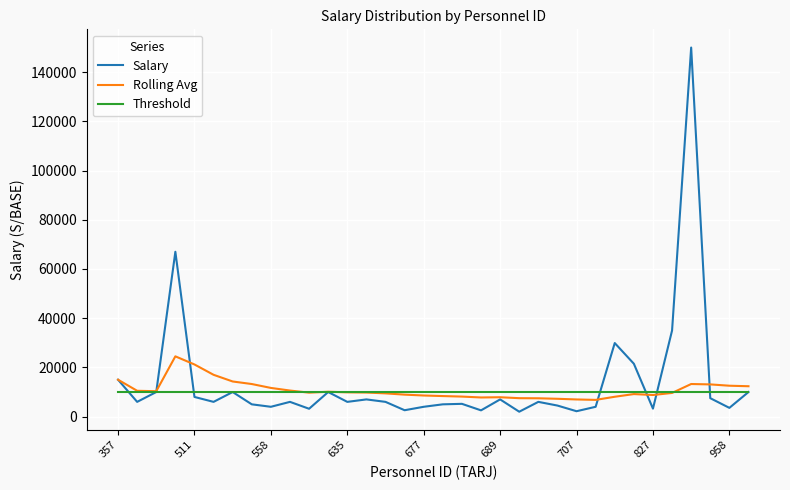

What is the highest value of the Salary series?

150000.0